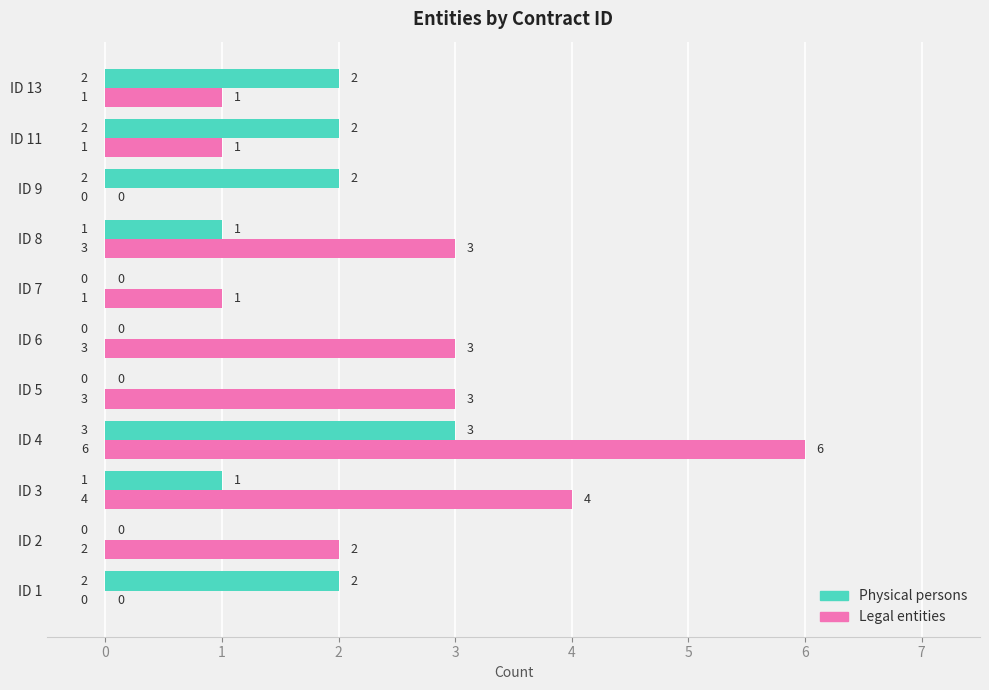

Is it true that Physical persons equals 2 at ID 1?

True